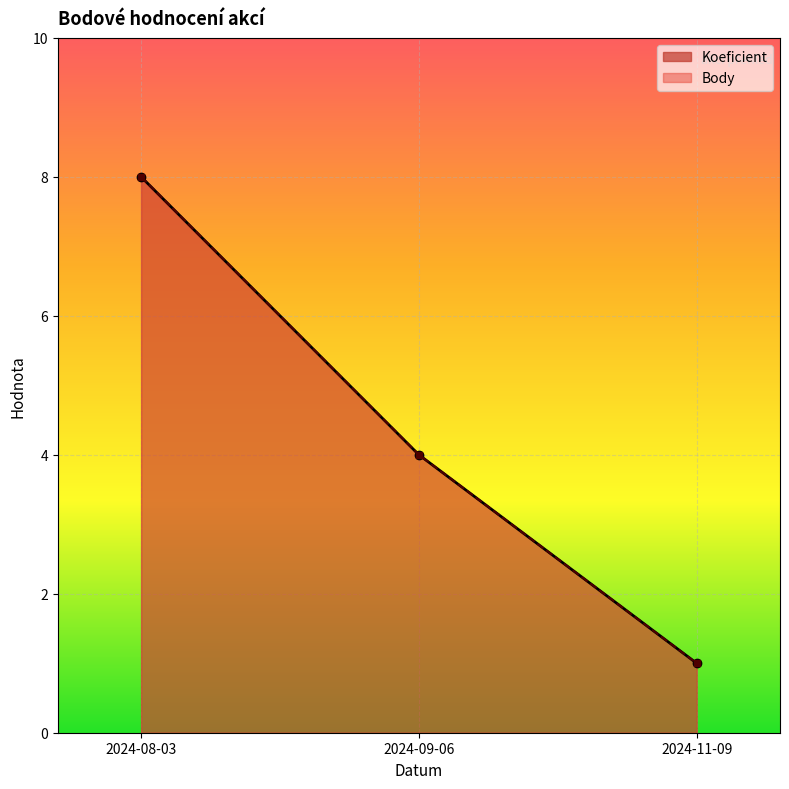

Which has a higher value, 2024-11-09 or 2024-08-03?

2024-08-03